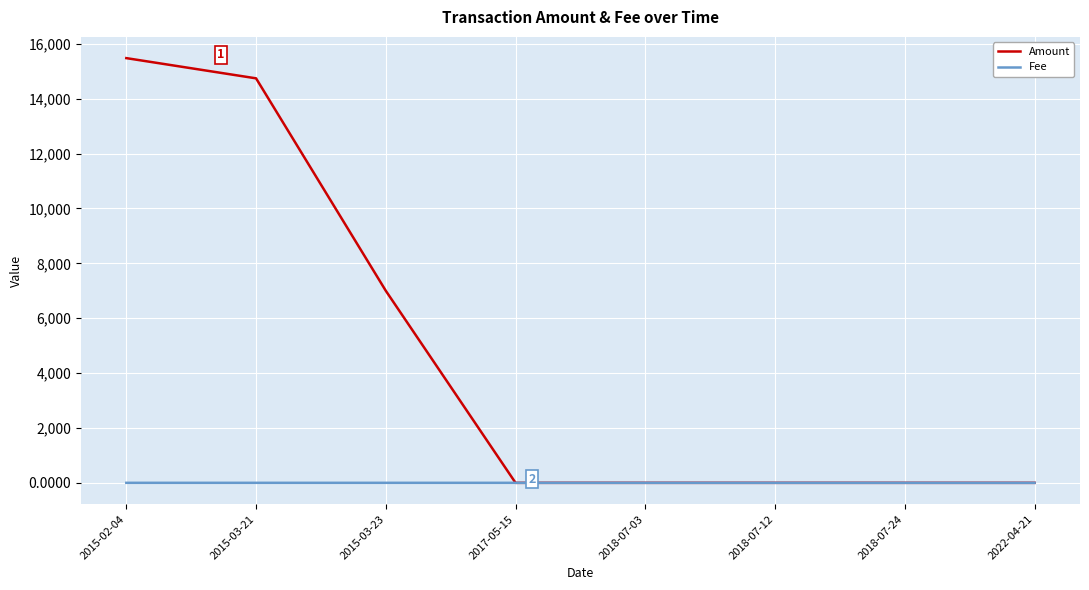

The value of Amount at 2022-04-21 is 0.0. True or false?

True